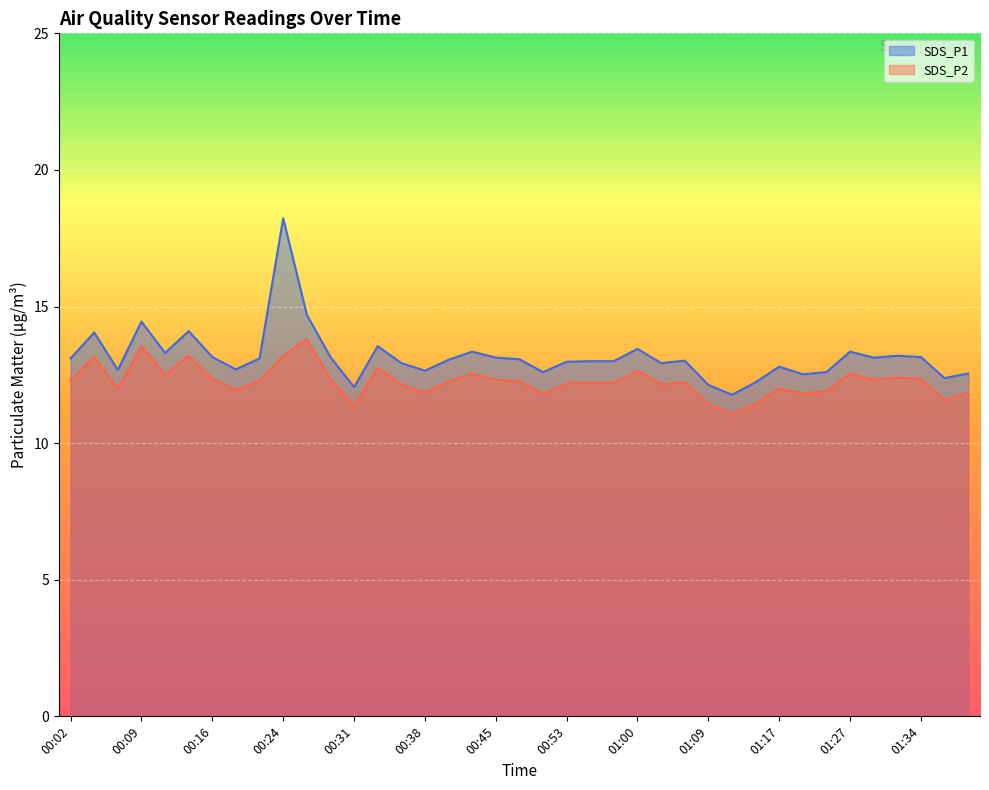

What position from the left is 01:03?

26